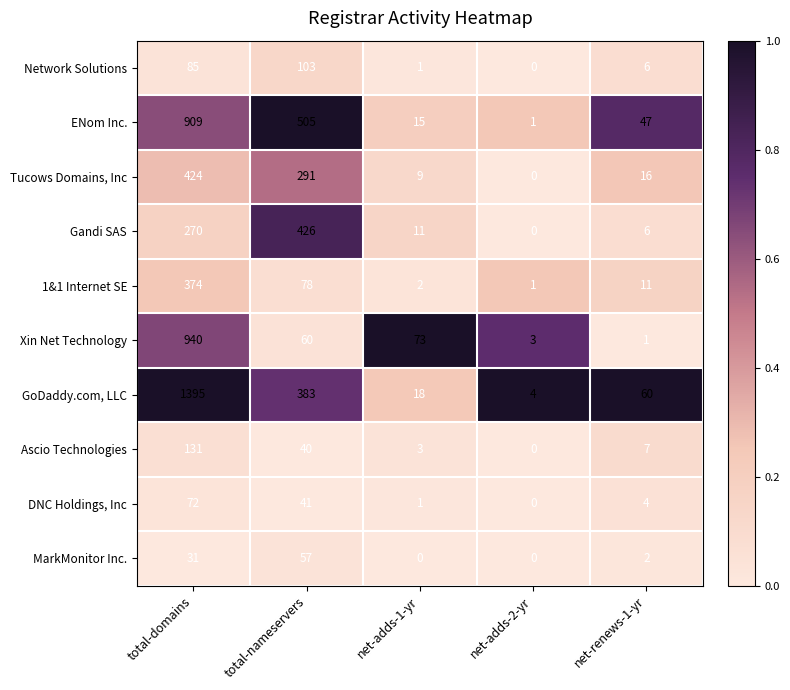

The 1&1 Internet SE series shows 40 at total-nameservers. True or false?

False